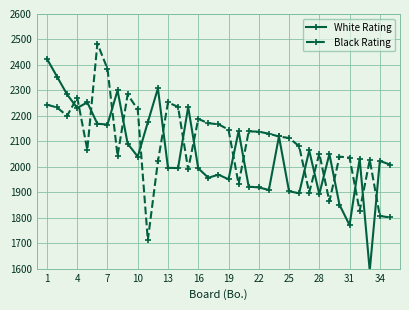

What is the value of the Black Rating point at the 5th from the left?

2067